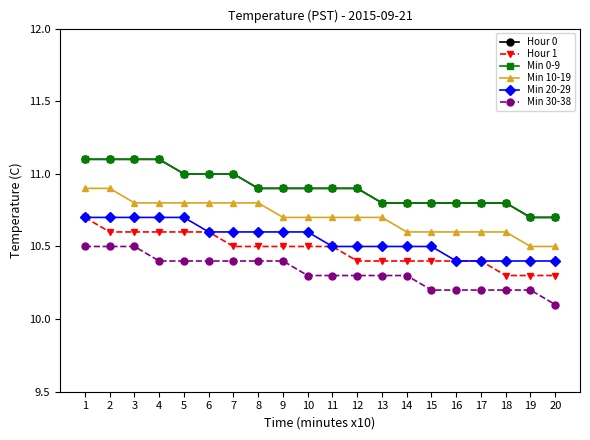

At 5, list the series in order from largest to smallest.

Hour 0, Min 0-9, Min 10-19, Min 20-29, Hour 1, Min 30-38